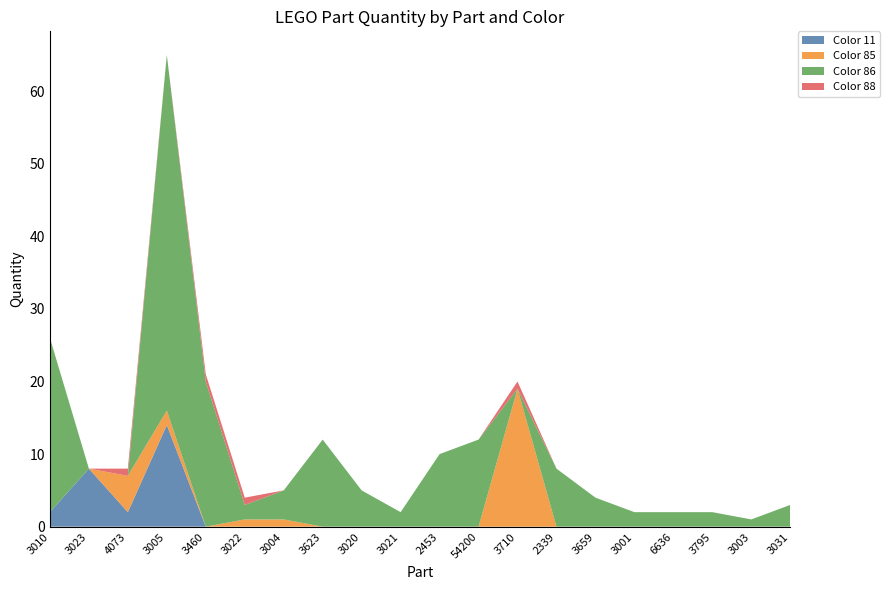

Reading left to right, what are all the values shown in this chart?

Color 11: 2	8	2	14	0	0	0	0	0	0	0	0	0	0	0	0	0	0	0	0
Color 85: 0	0	5	2	0	1	1	0	0	0	0	0	19	0	0	0	0	0	0	0
Color 86: 24	0	0	49	20	2	4	12	5	2	10	12	0	8	4	2	2	2	1	3
Color 88: 0	0	1	0	1	1	0	0	0	0	0	0	1	0	0	0	0	0	0	0